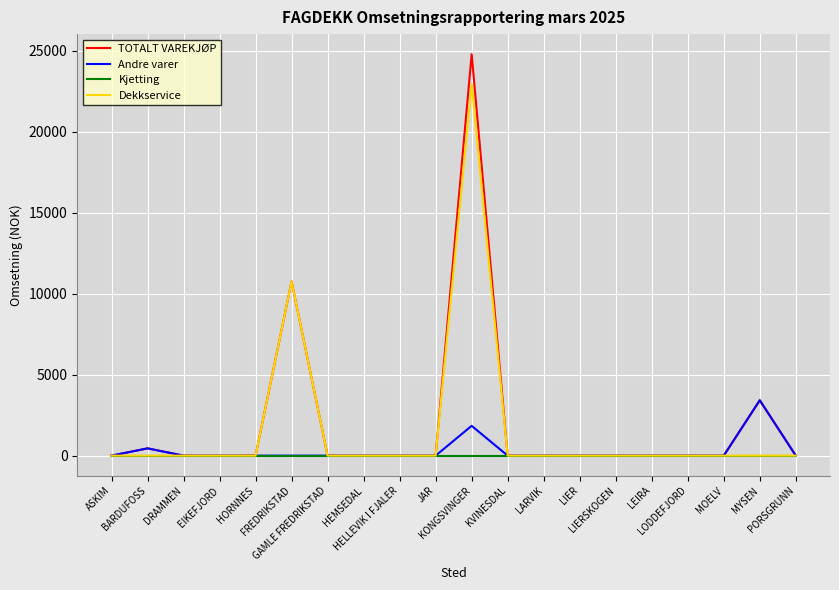

Reading left to right, list all the values displayed in this chart.

TOTALT VAREKJØP: 0	449	0	0	0	10760	0	0	0	0	24790	0	0	0	0	0	0	0	3418	0
Andre varer: 0	449	0	0	0	0	0	0	0	0	1840	0	0	0	0	0	0	0	3418	0
Kjetting: 0	0	0	0	0	0	0	0	0	0	0	0	0	0	0	0	0	0	0	0
Dekkservice: 0	0	0	0	0	10760	0	0	0	0	22950	0	0	0	0	0	0	0	0	0